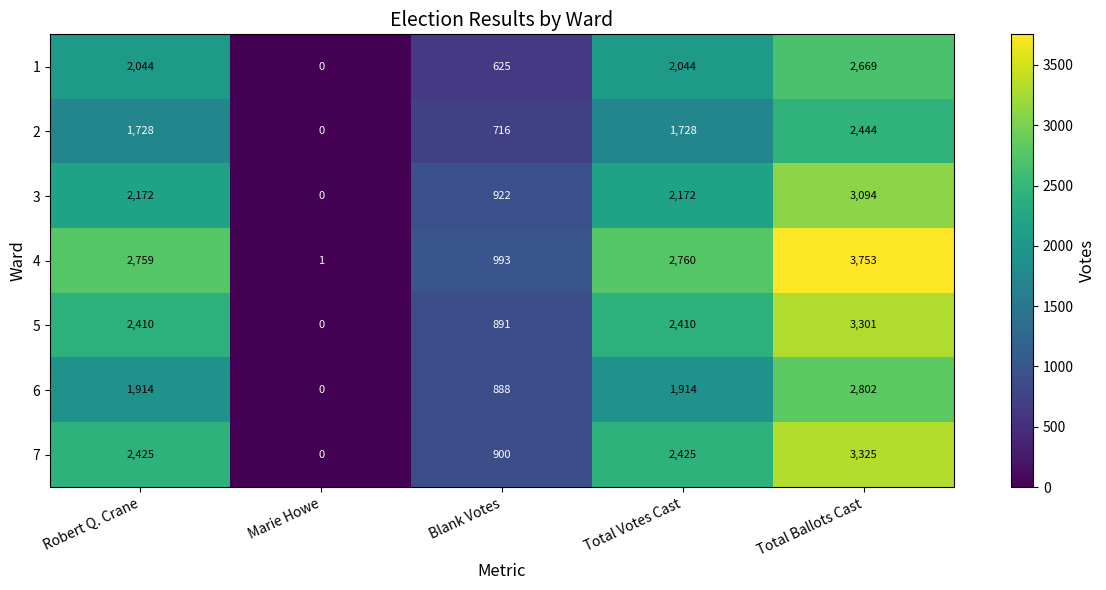

Between Robert Q. Crane and Total Ballots Cast, which series saw the biggest shift?

4